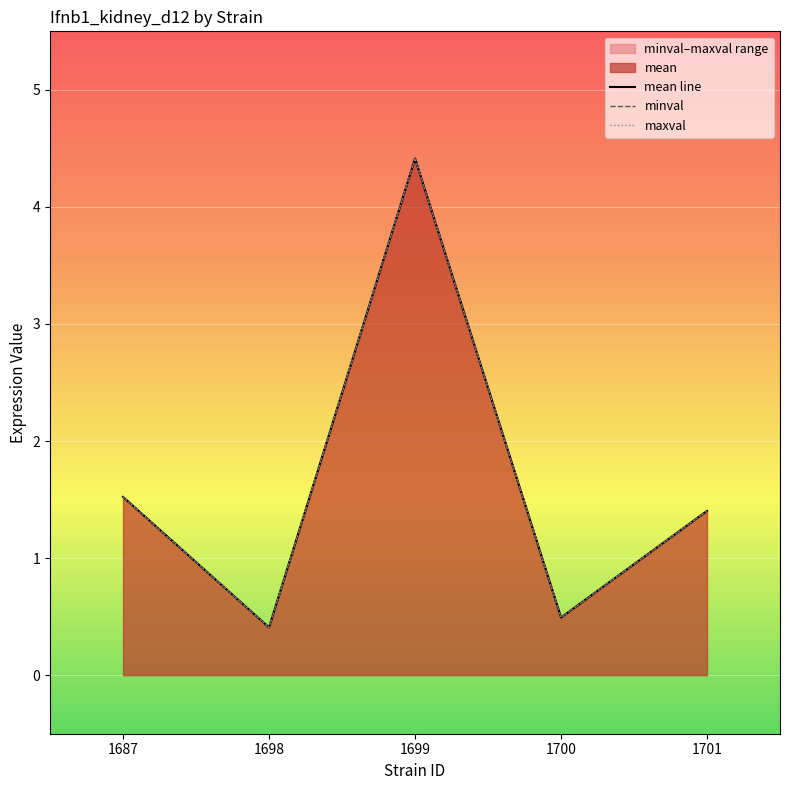

Which series has the largest total across all categories?

minval